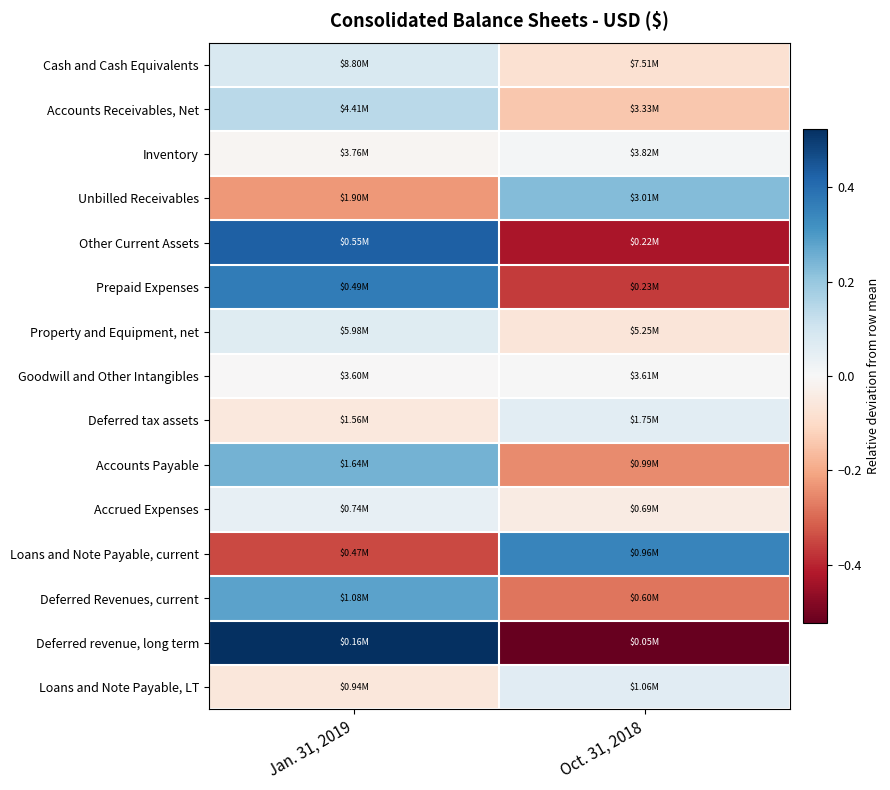

At which category does the chart reach its peak across all series?

Jan. 31, 2019